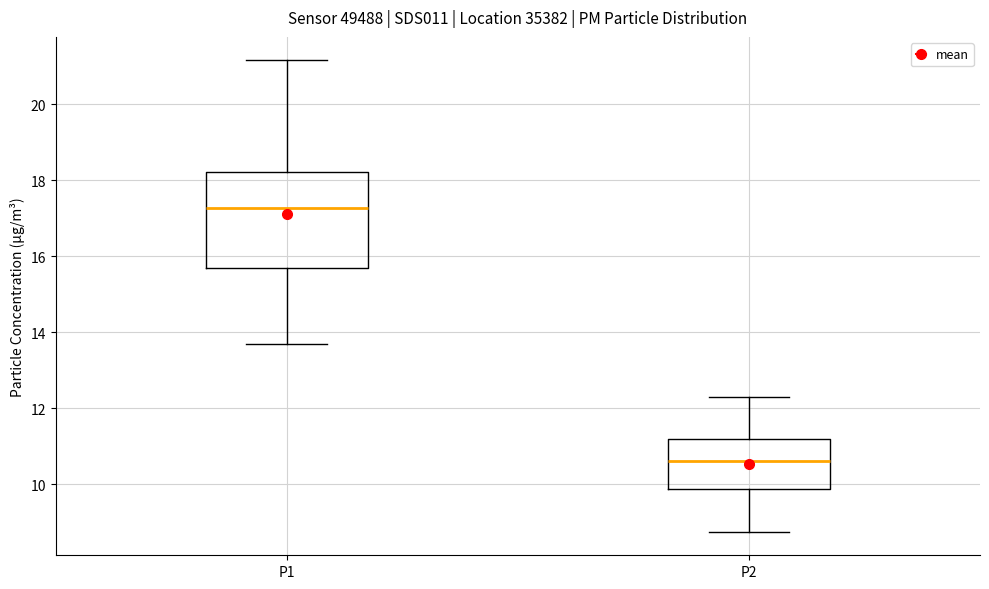

Reading left to right, transcribe this box plot: for each box, give where its median line is, the range the box spans, and where its two whiskers end, as read against the y-axis. The values are not printed on the chart, so give them approximately, as read against the axis.

P1: median 17.2, box 15.6 to 18.2, whiskers 13.6 to 21.2
P2: median 10.6, box 9.8 to 11.2, whiskers 8.8 to 12.4